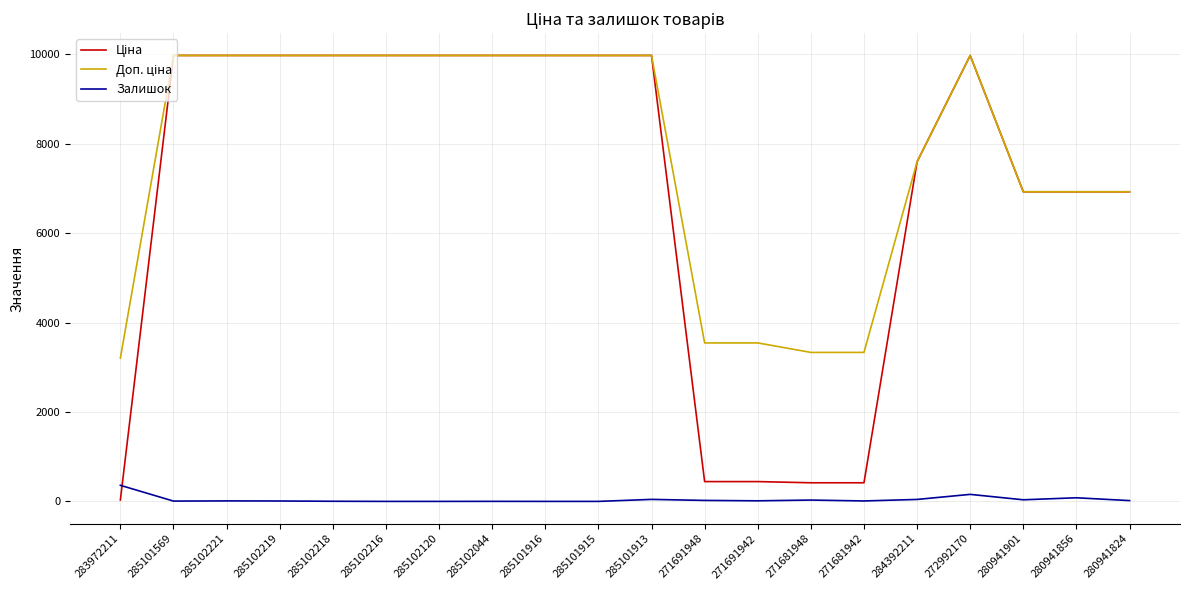

What is the total value across all series at 285102120?

19950.0